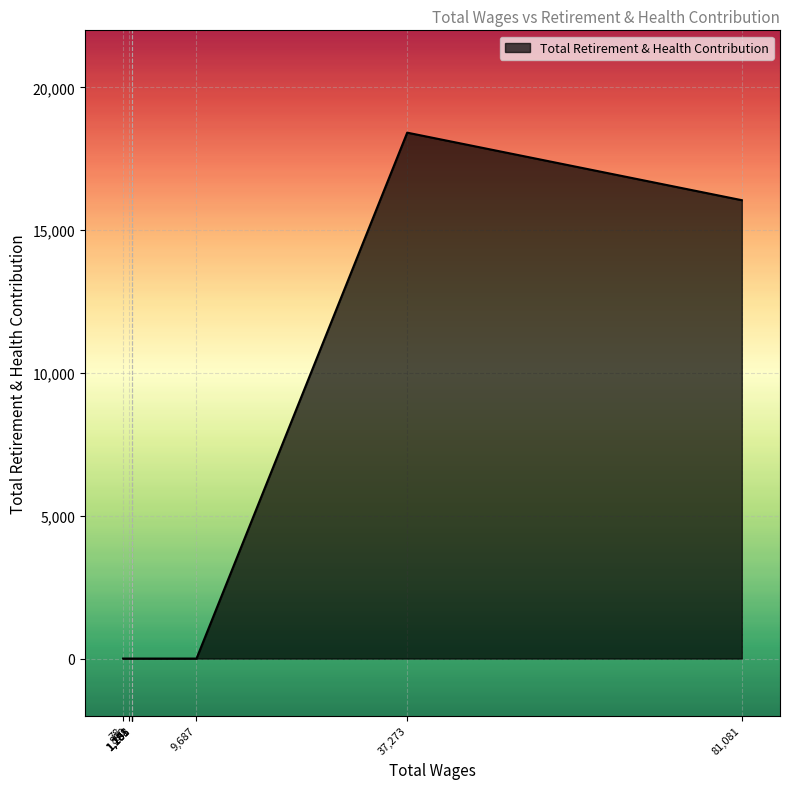

How many values are above zero?

2